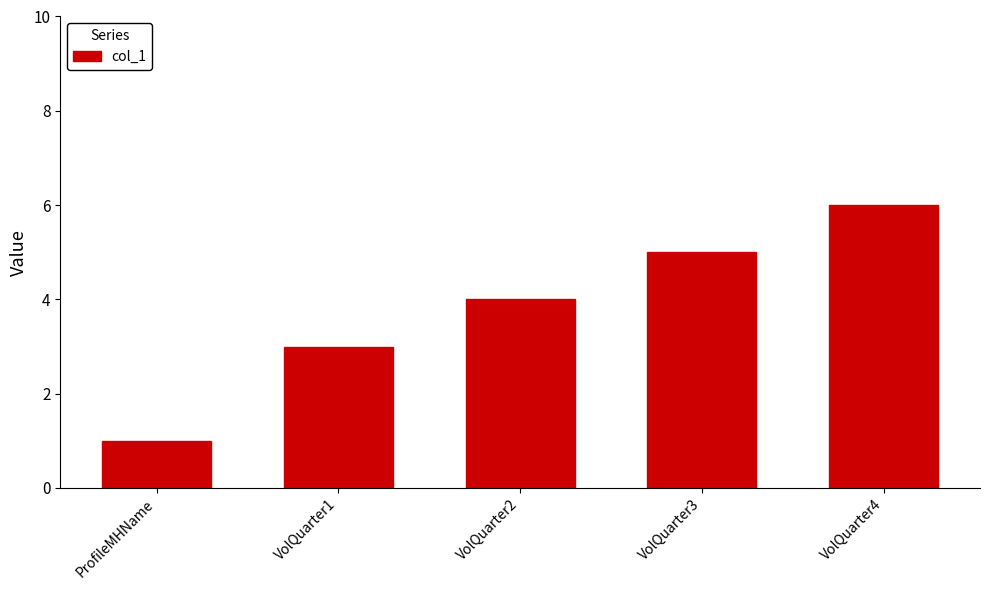

How many data points are less than 4?

2